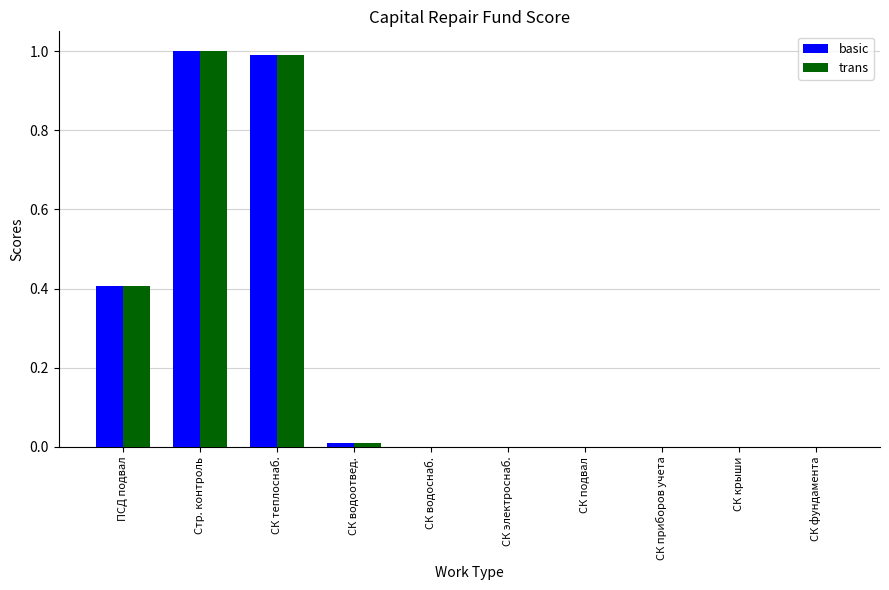

The basic series shows 0.5 at СК водоснаб.. True or false?

False